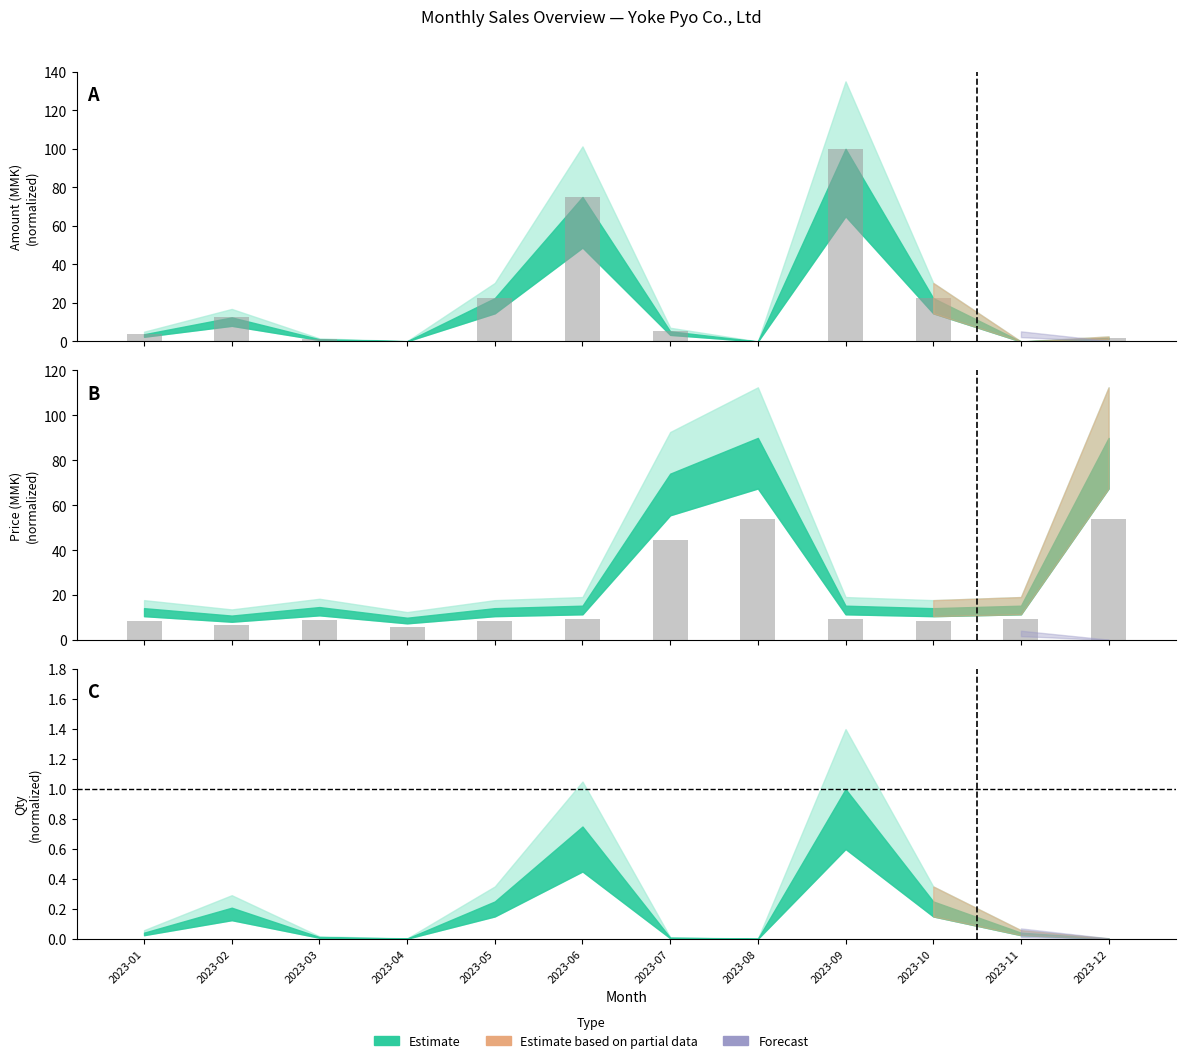

Reading left to right, extract all data points from this chart.

Amount: 2023-01=3.8	2023-02=12.5	2023-03=1.2	2023-04=0.1	2023-05=22.5	2023-06=75.0	2023-07=5.3	2023-08=0.0	2023-09=100.0	2023-10=22.5	2023-11=0.0	2023-12=1.9
Price: 2023-01=8.6	2023-02=6.6	2023-03=8.8	2023-04=6.0	2023-05=8.6	2023-06=9.2	2023-07=44.5	2023-08=54.0	2023-09=9.2	2023-10=8.6	2023-11=9.2	2023-12=54.0